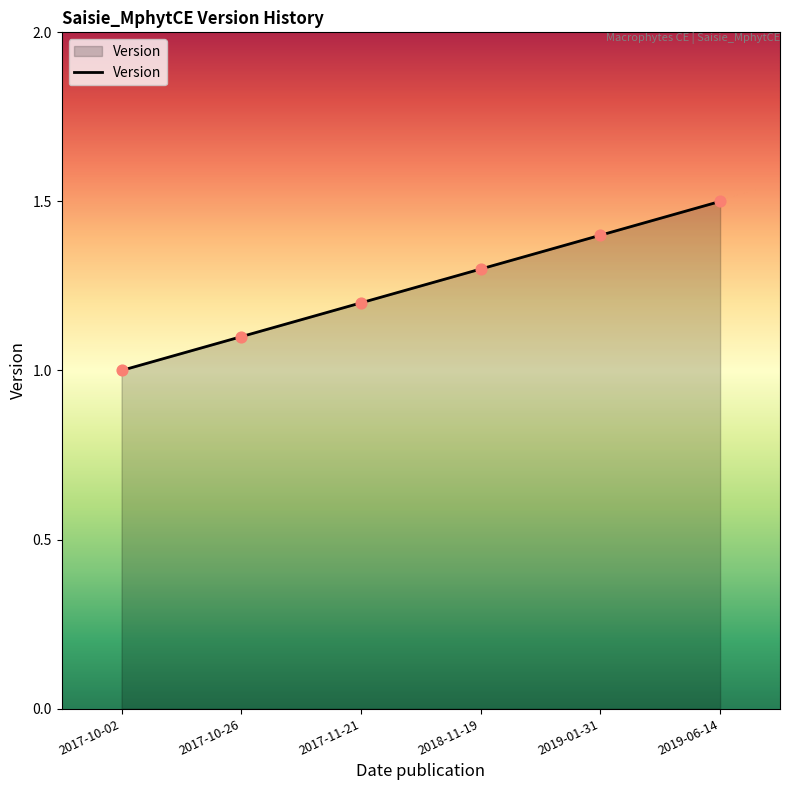

Which has a higher value, 2019-01-31 or 2018-11-19?

2019-01-31